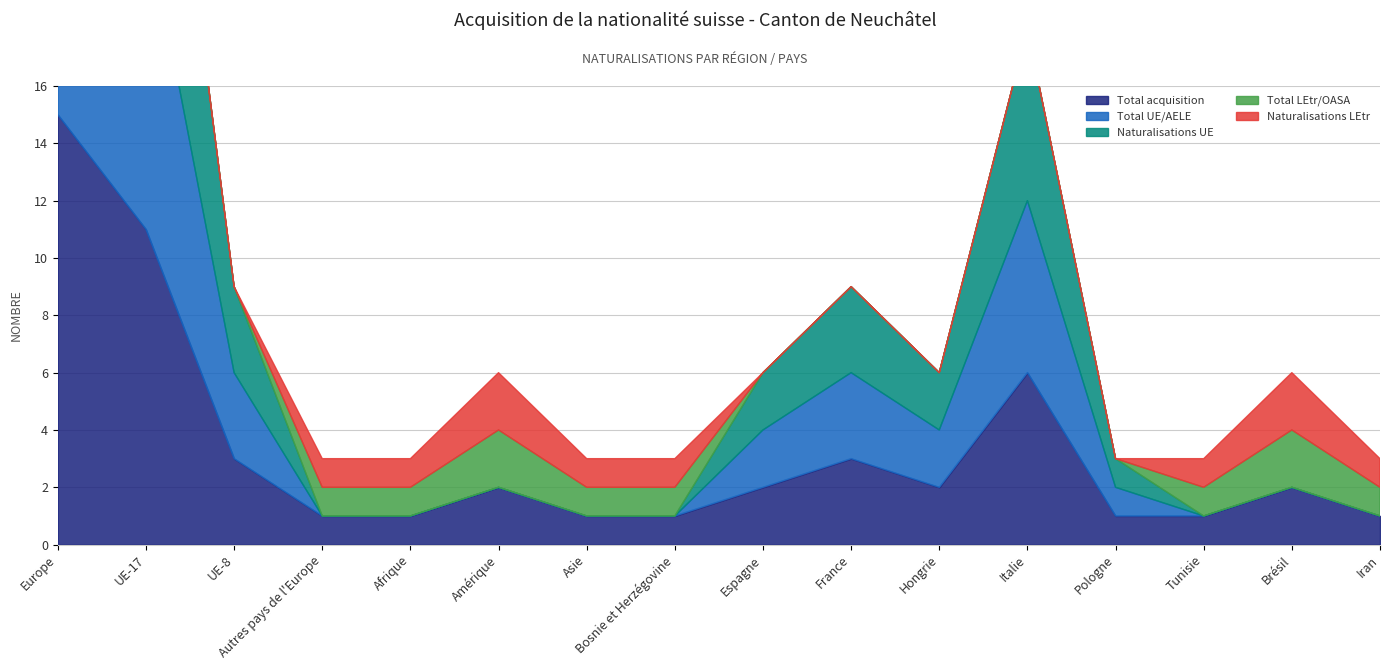

Which series ends up on top after the final intersection of Naturalisations LEtr and Naturalisations UE?

Naturalisations LEtr